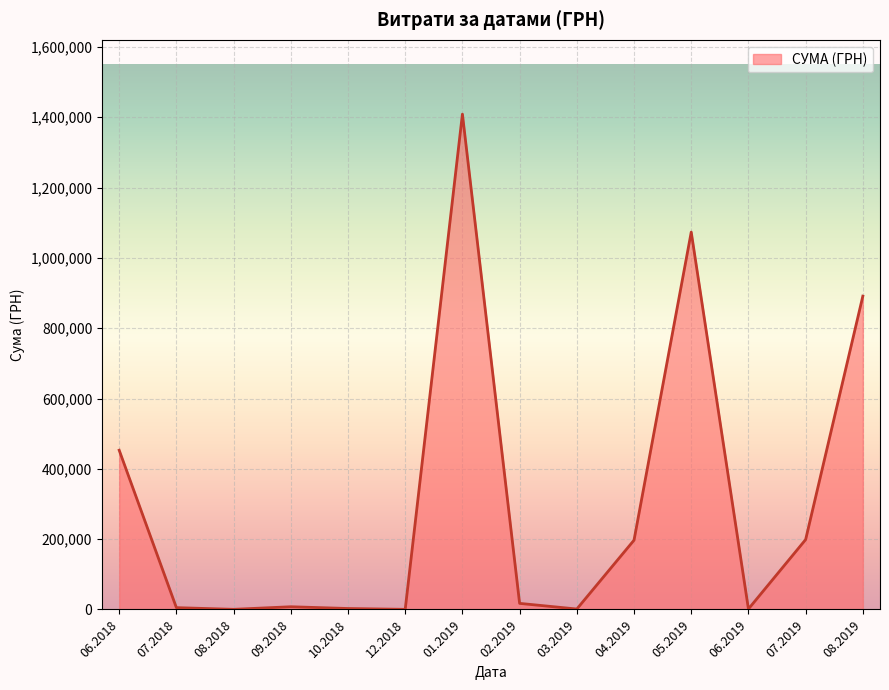

What is the difference between the values at 05.2019 and 06.2018?

620500.4